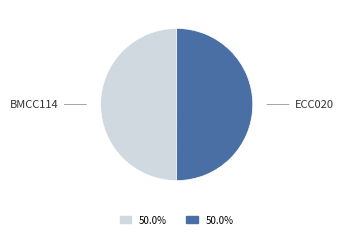

Rank the categories by value from highest to lowest.

ECC020, BMCC114